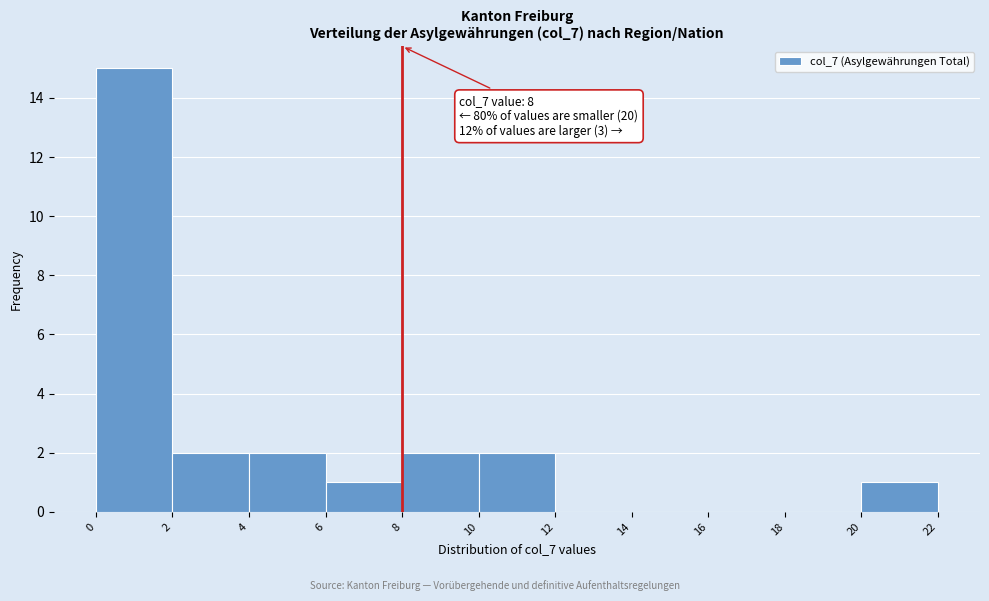

Over which range of the x-axis is the bar tallest?

0 to 2